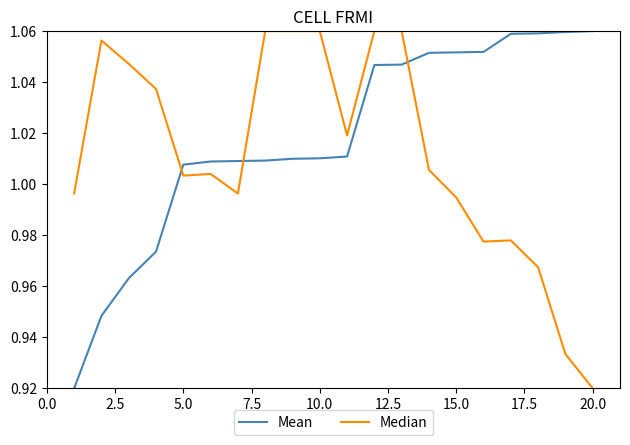

Which series has the largest total across all categories?

Mean